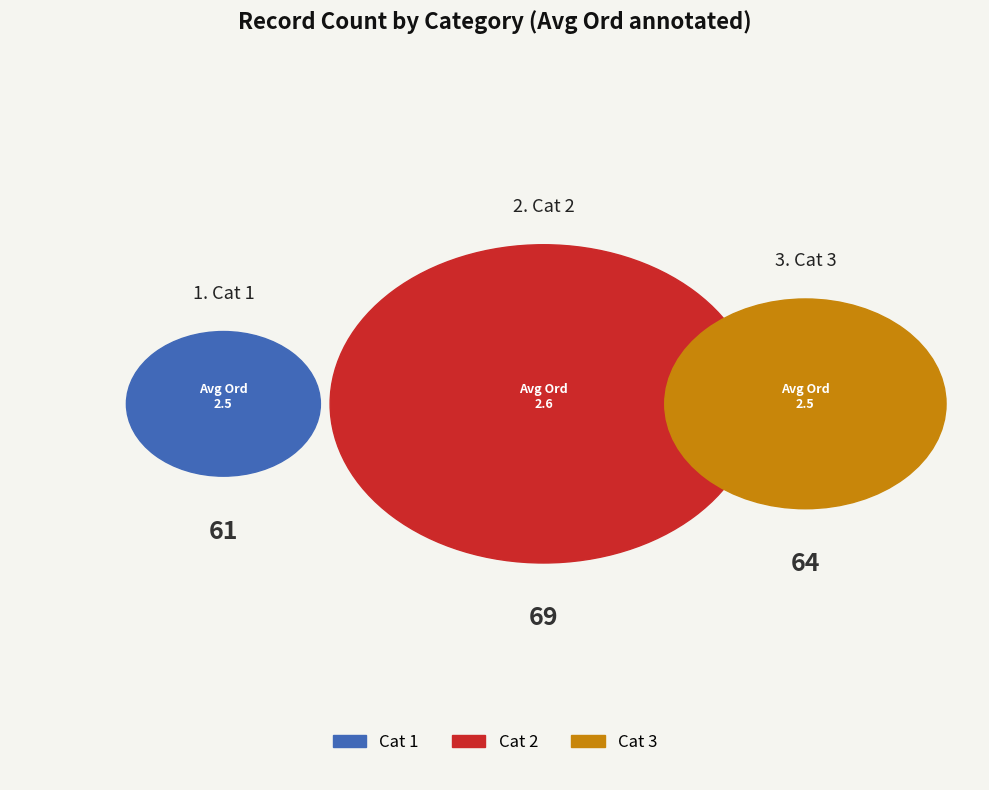

Does Cat 3 account for over 50% of the chart?

No